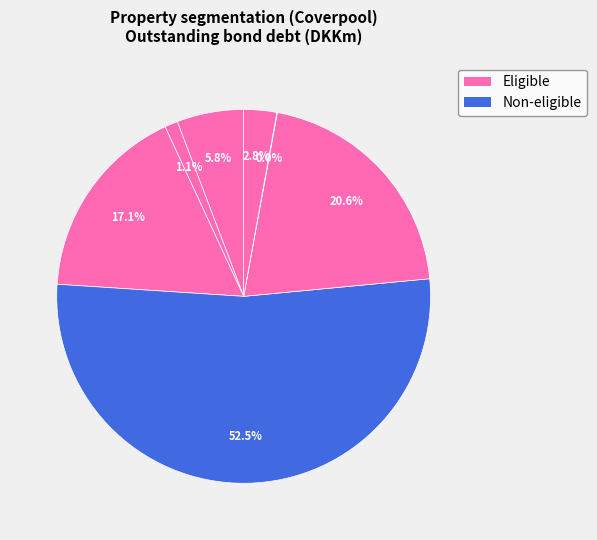

Count the number of slices in the pie.

7